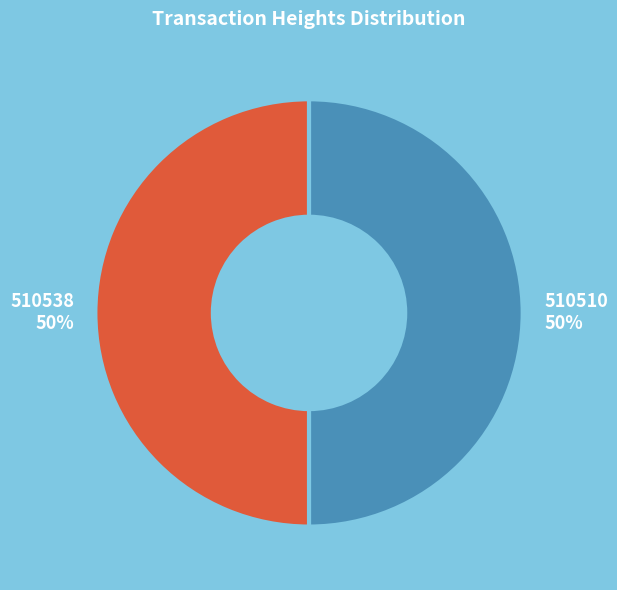

The 510538 slice represents 43% of the pie. True or false?

False